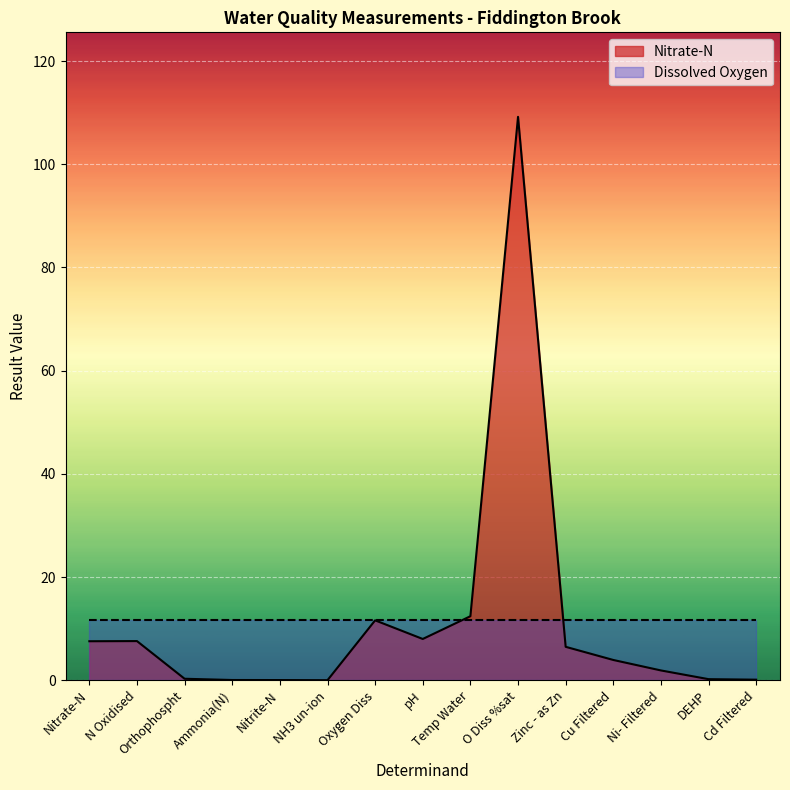

What is the difference between the maximum and minimum values?

109.2